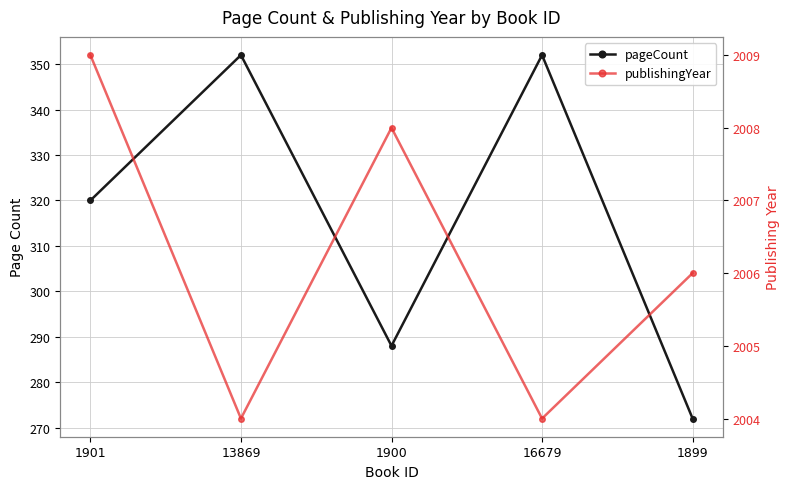

What is the label of the 4th point from the left?

16679